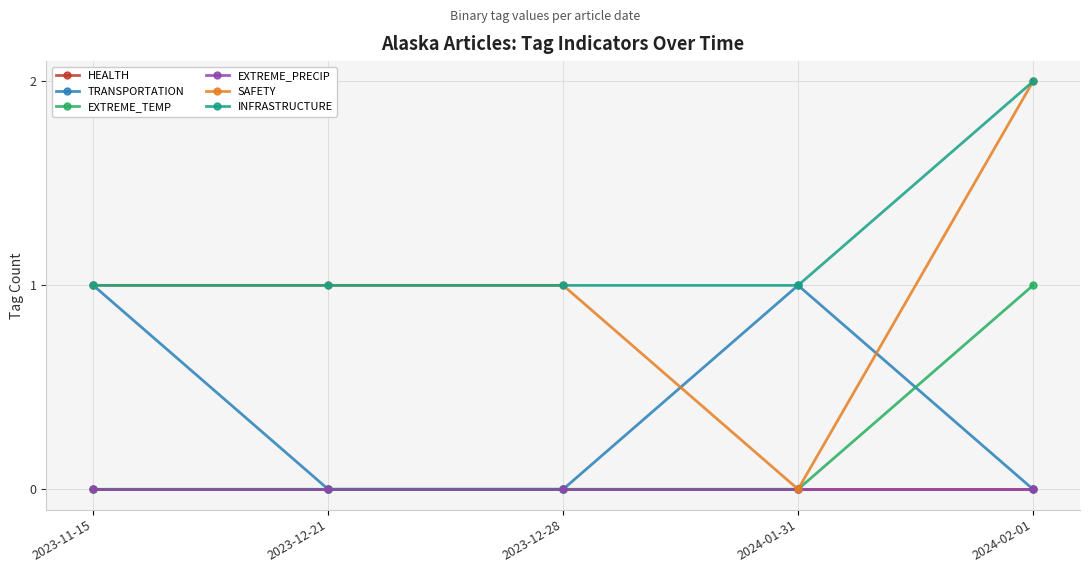

At which category is the sum across all series the highest?

2024-02-01